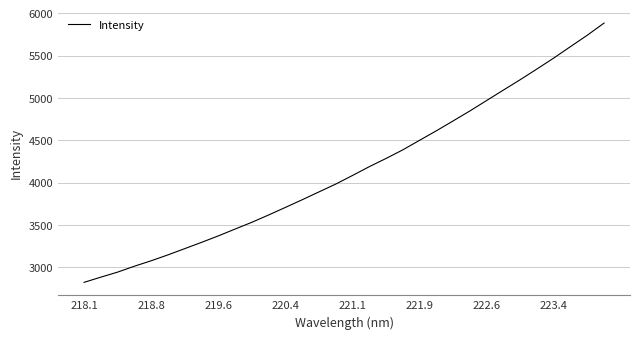

What is the difference between the maximum and minimum values?

3060.0